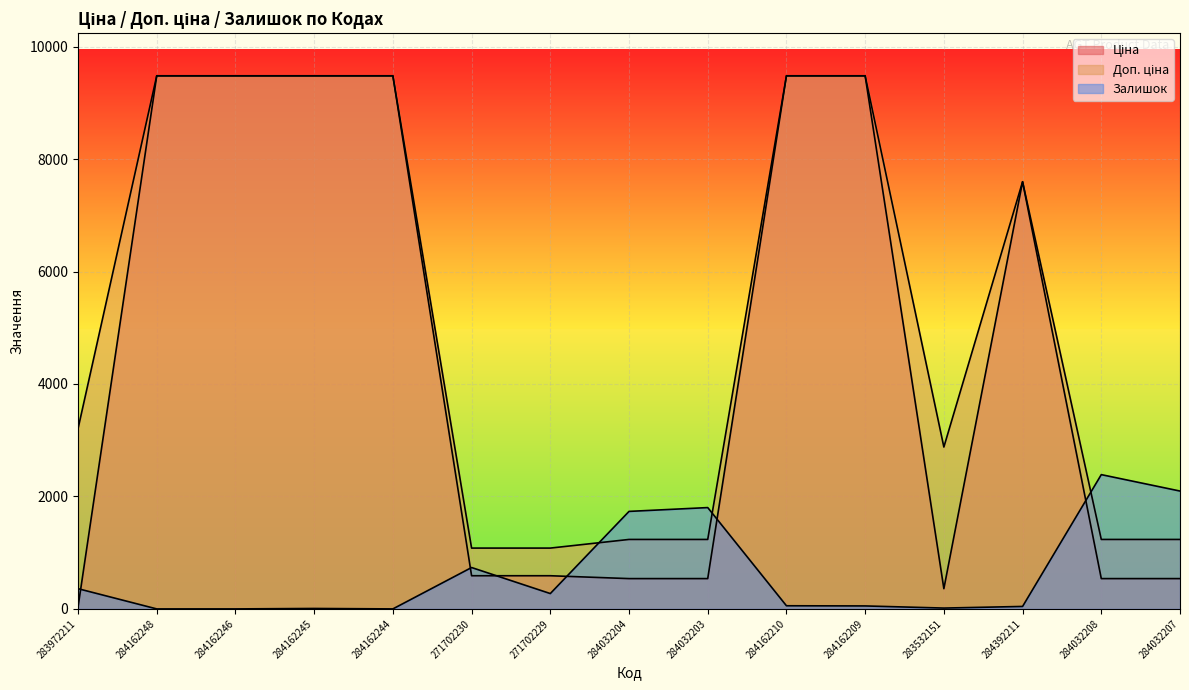

Between which two adjacent categories do Залишок and Ціна first intersect?

283972211 and 284162248